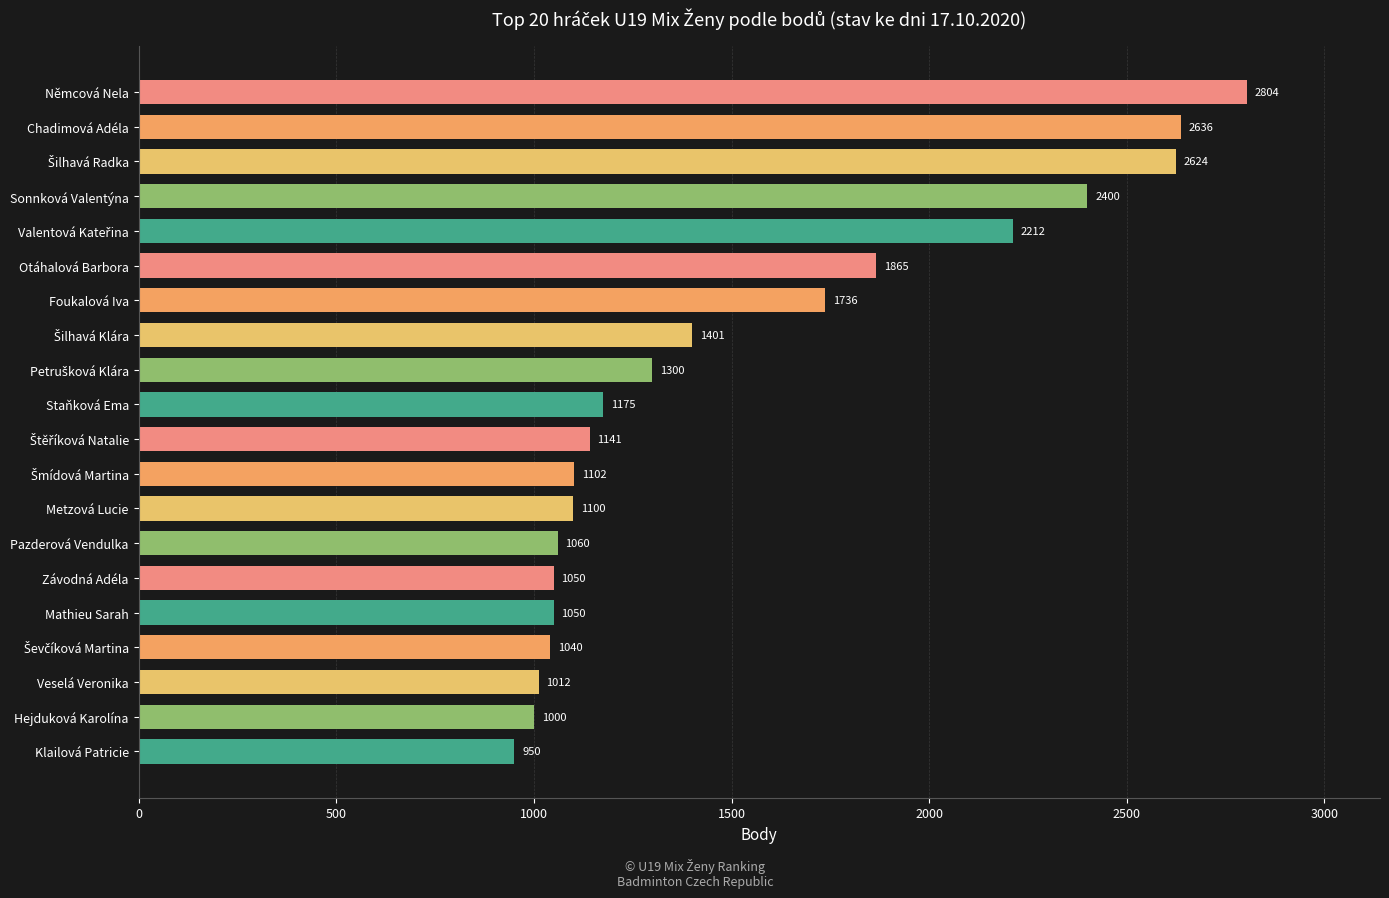

How many series are shown in this chart?

1